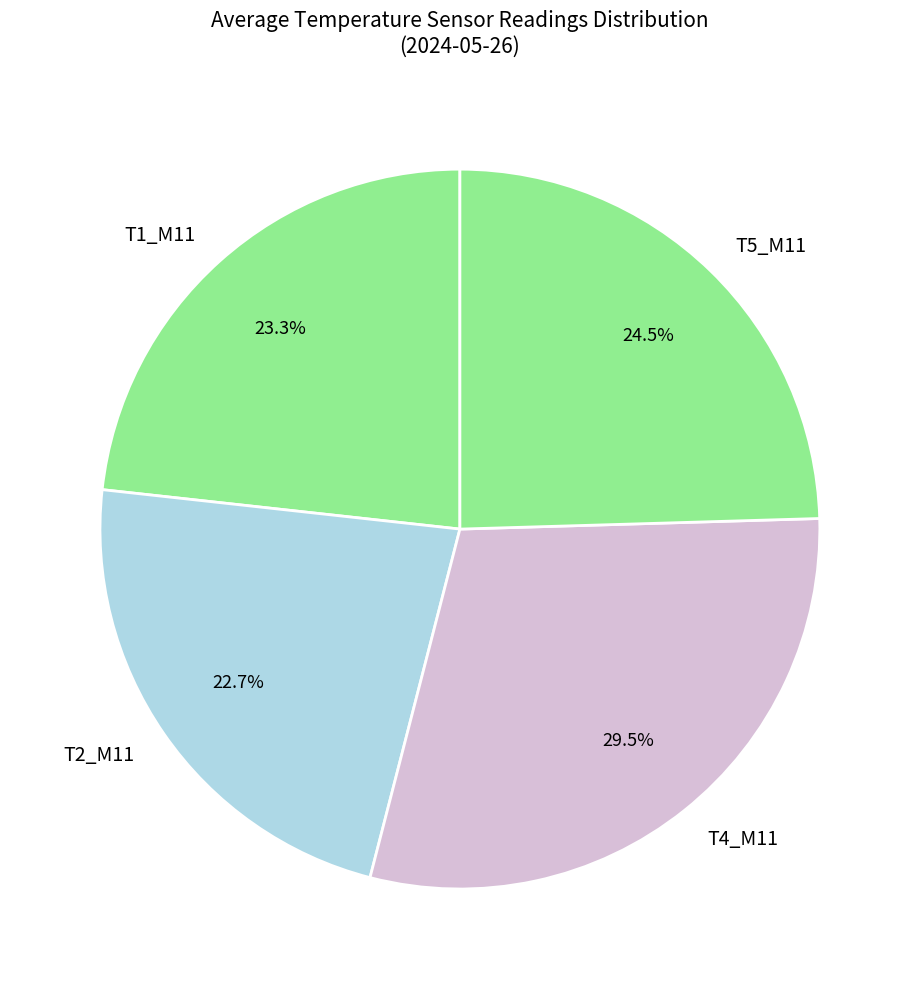

Does any single category account for the majority?

No